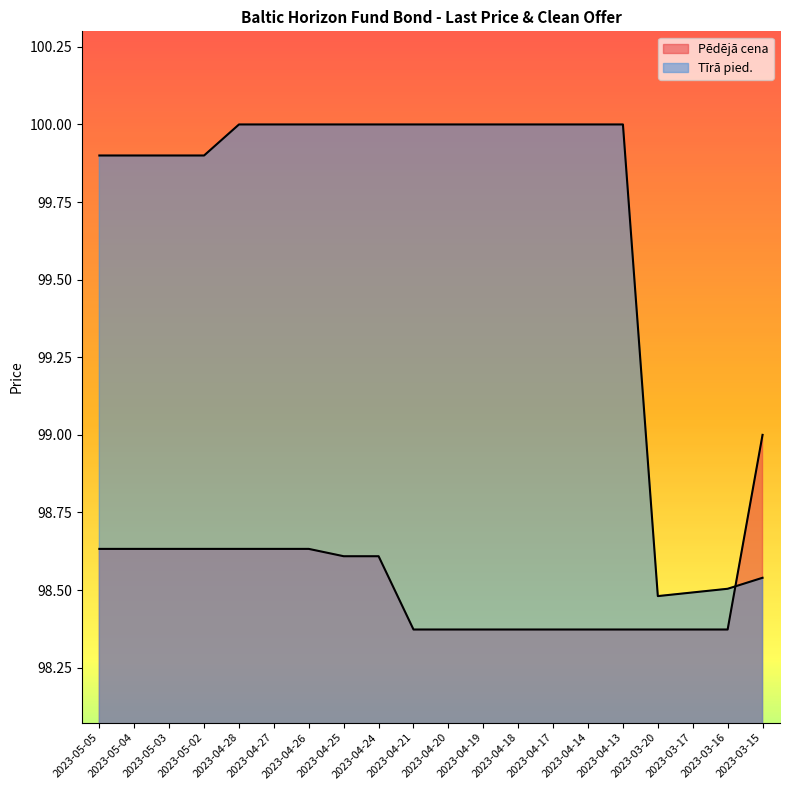

What are all the series names shown in the legend?

Pēdējā cena, Tīrā pied.